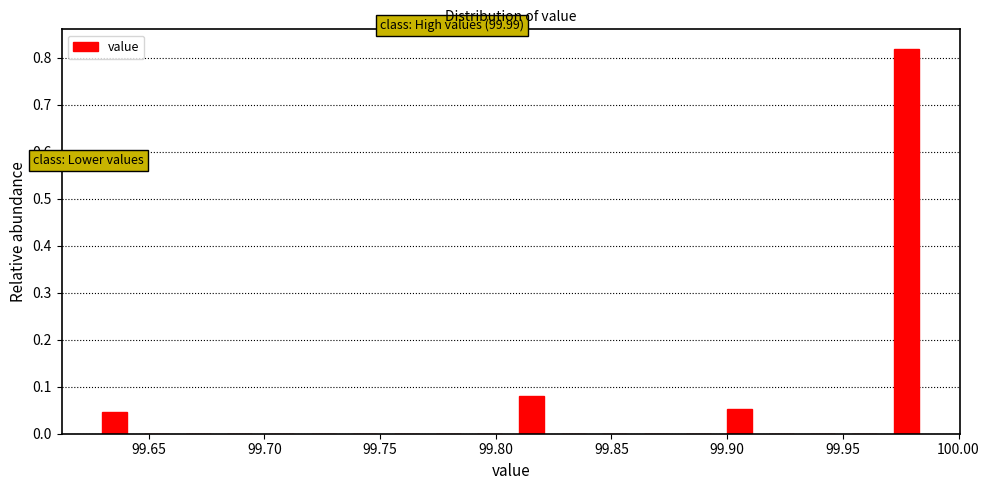

Read against the x-axis, roughly where is the centre of the tallest bar?

99.975